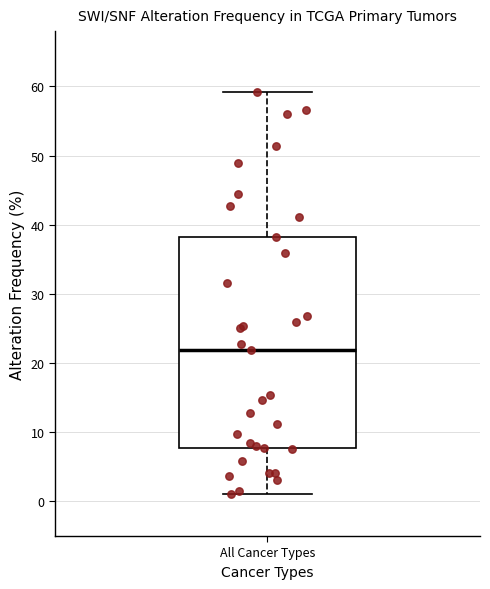

Where is the upper edge of the box for All Cancer Types on the y-axis? The values are not printed on the chart, so give them approximately, as read against the axis.

38